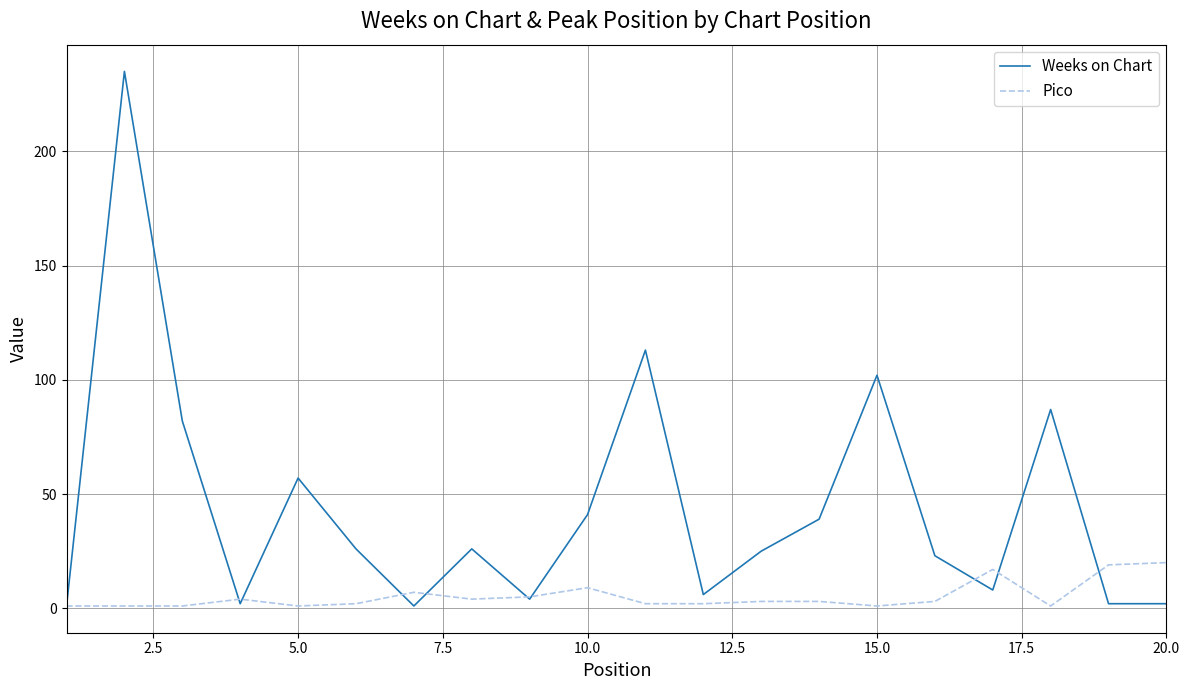

What is the maximum value for Weeks on Chart?

235